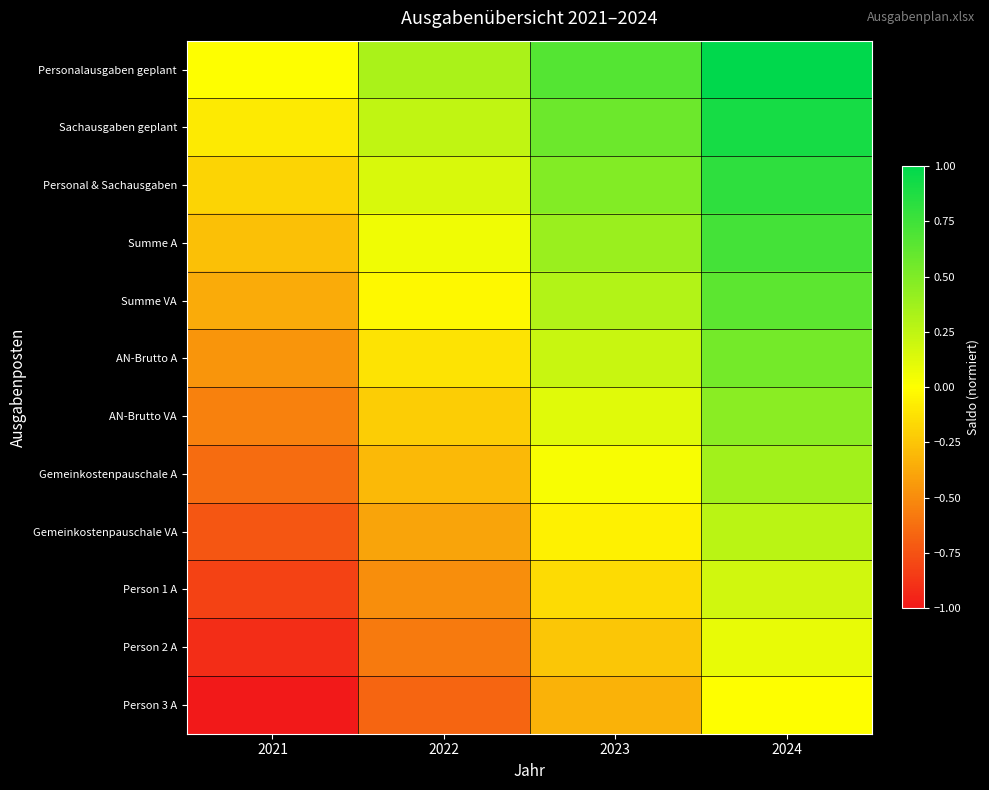

At which category does the chart reach its peak across all series?

2024